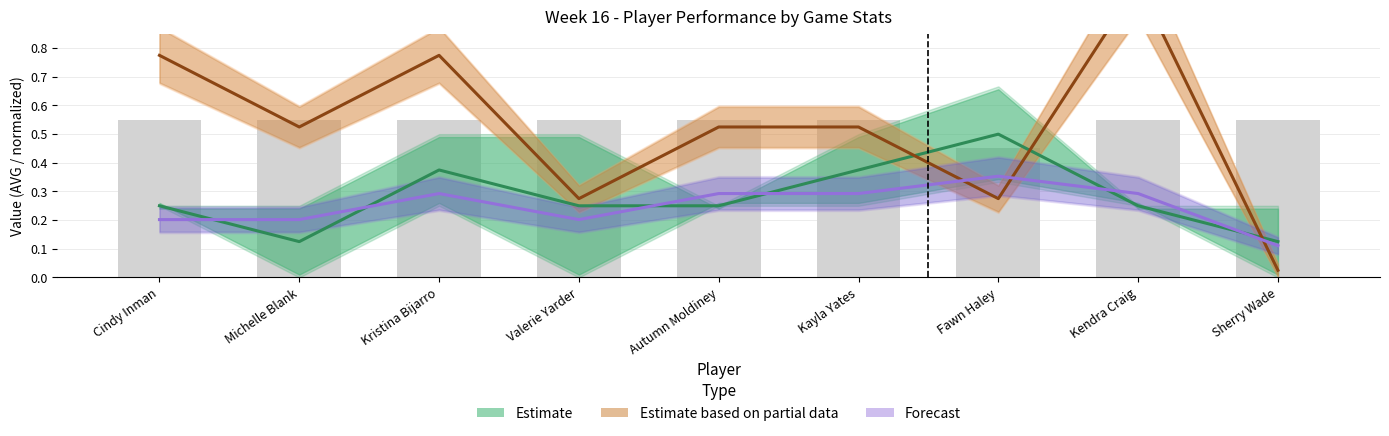

How many Forecast values are between 0 and 1?

9